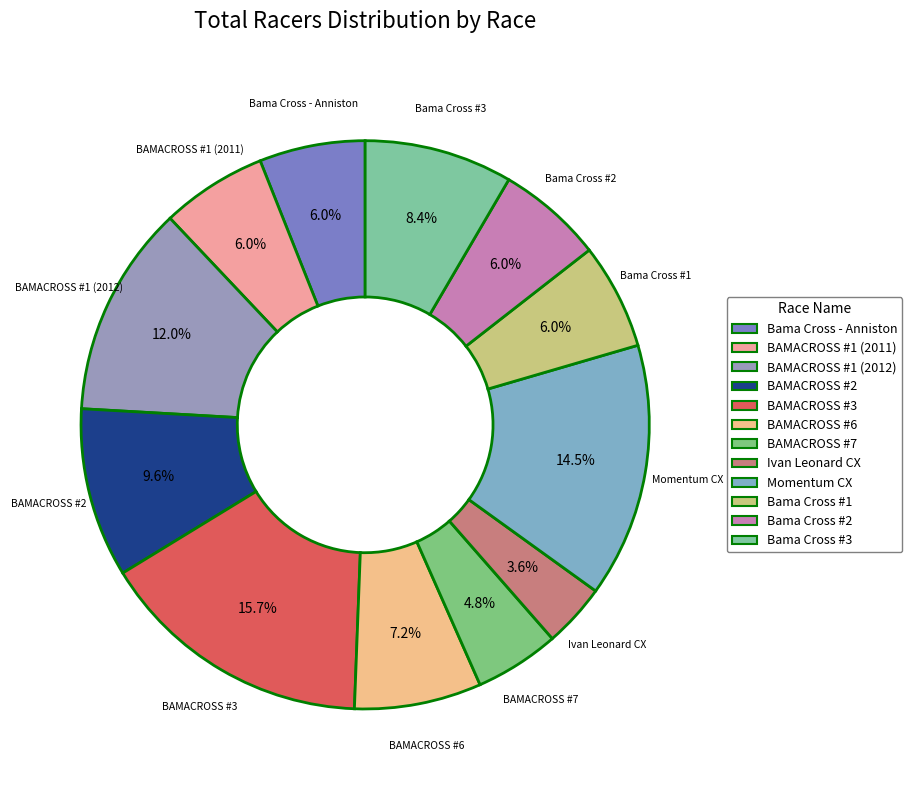

Count the number of slices in the pie.

12